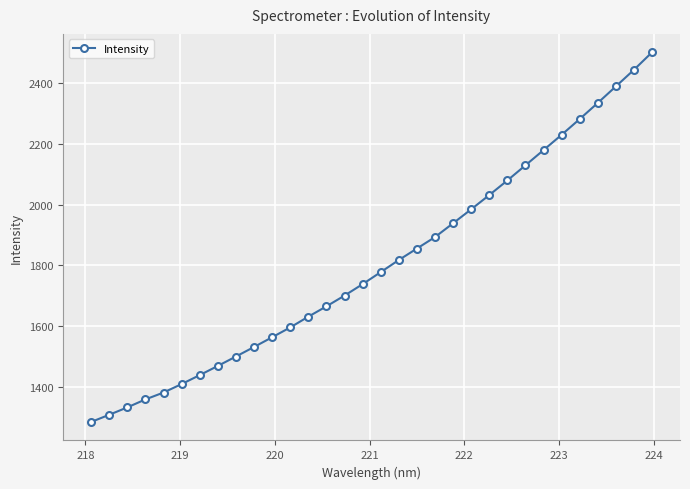

True or false: the data has more than 0 interior local peaks.

False